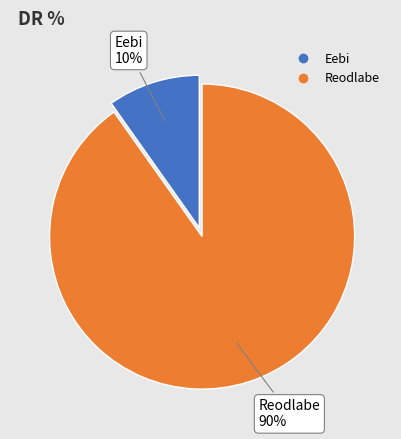

Which has a higher value, Reodlabe or Eebi?

Reodlabe